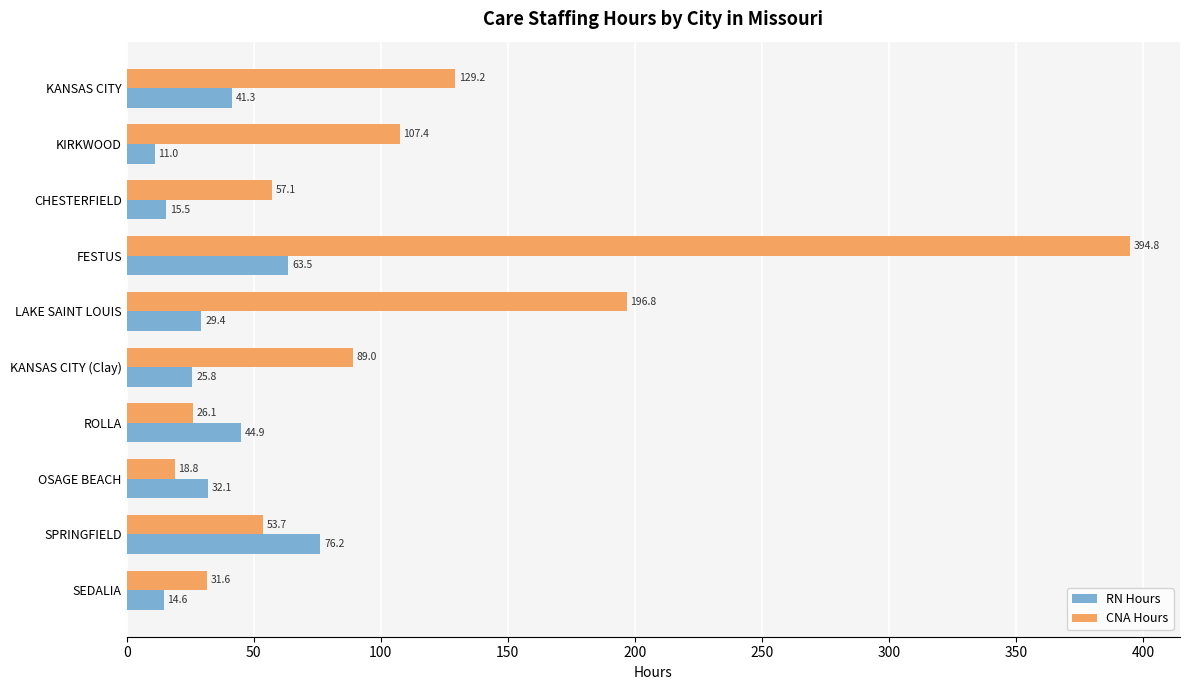

What are all the series names shown in the legend?

RN Hours, CNA Hours